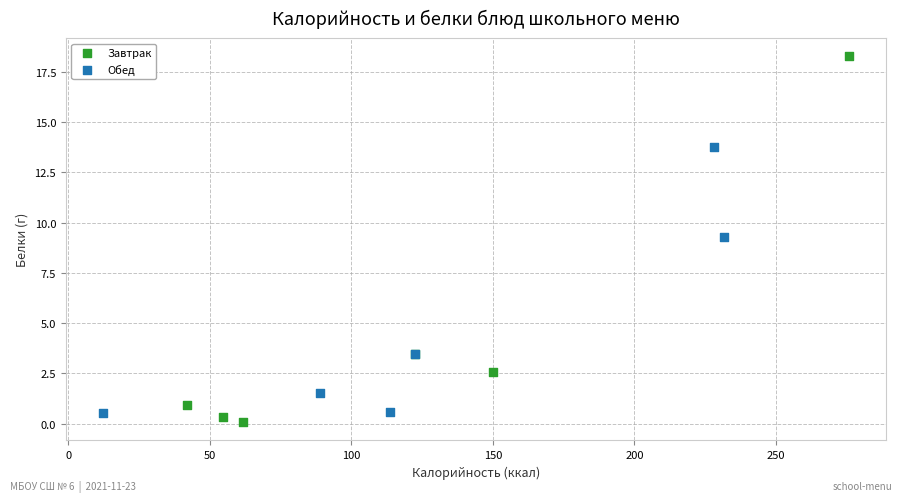

Which series contains the highest Y value?

Завтрак